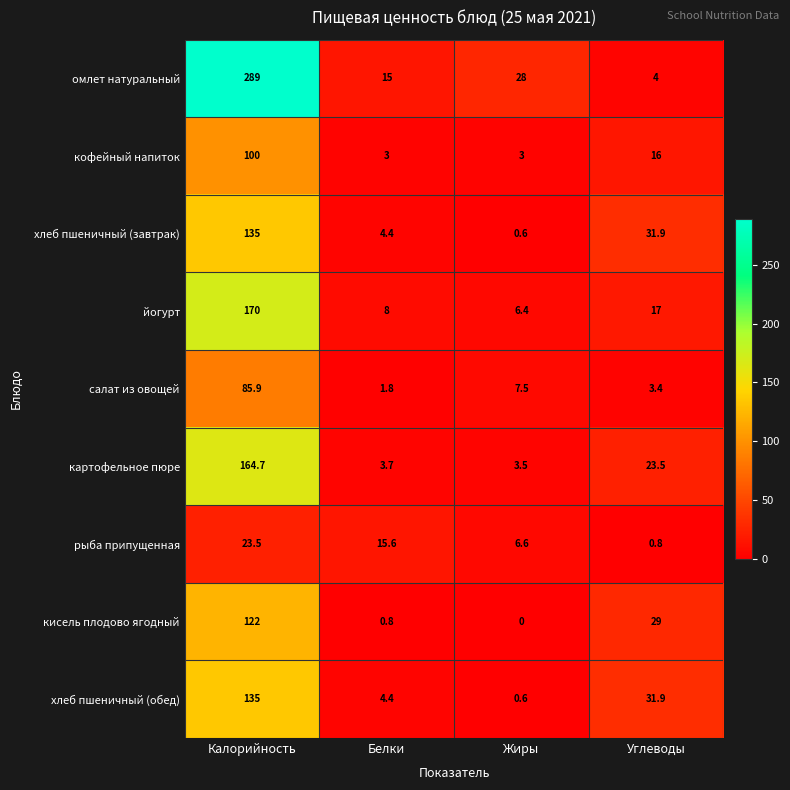

Between Калорийность and Белки, which series saw the biggest shift?

омлет натуральный